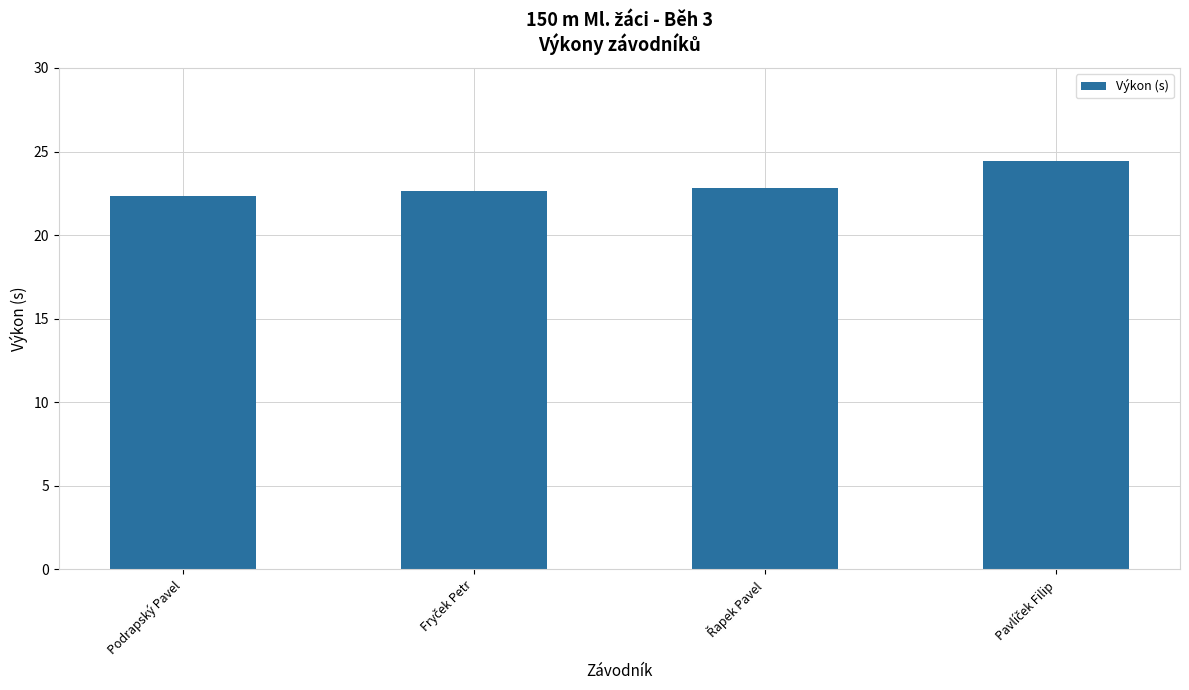

What position from the left is Podrapský Pavel?

1